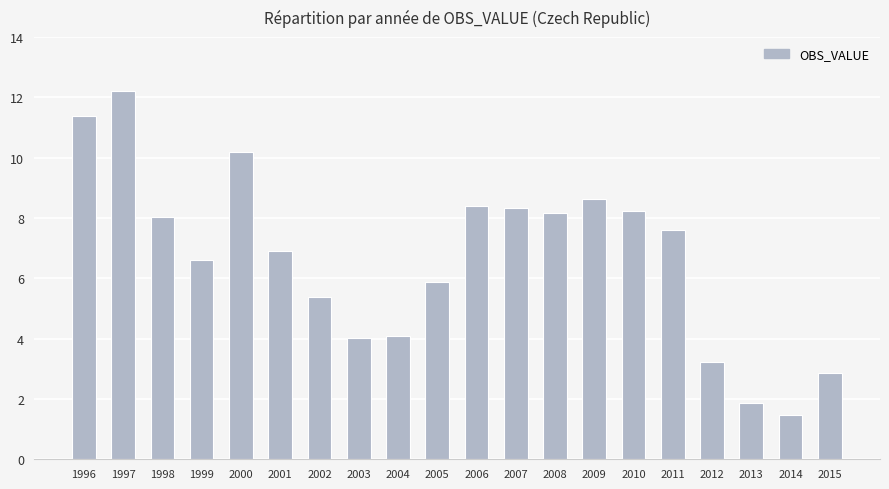

What is the average value?

6.7